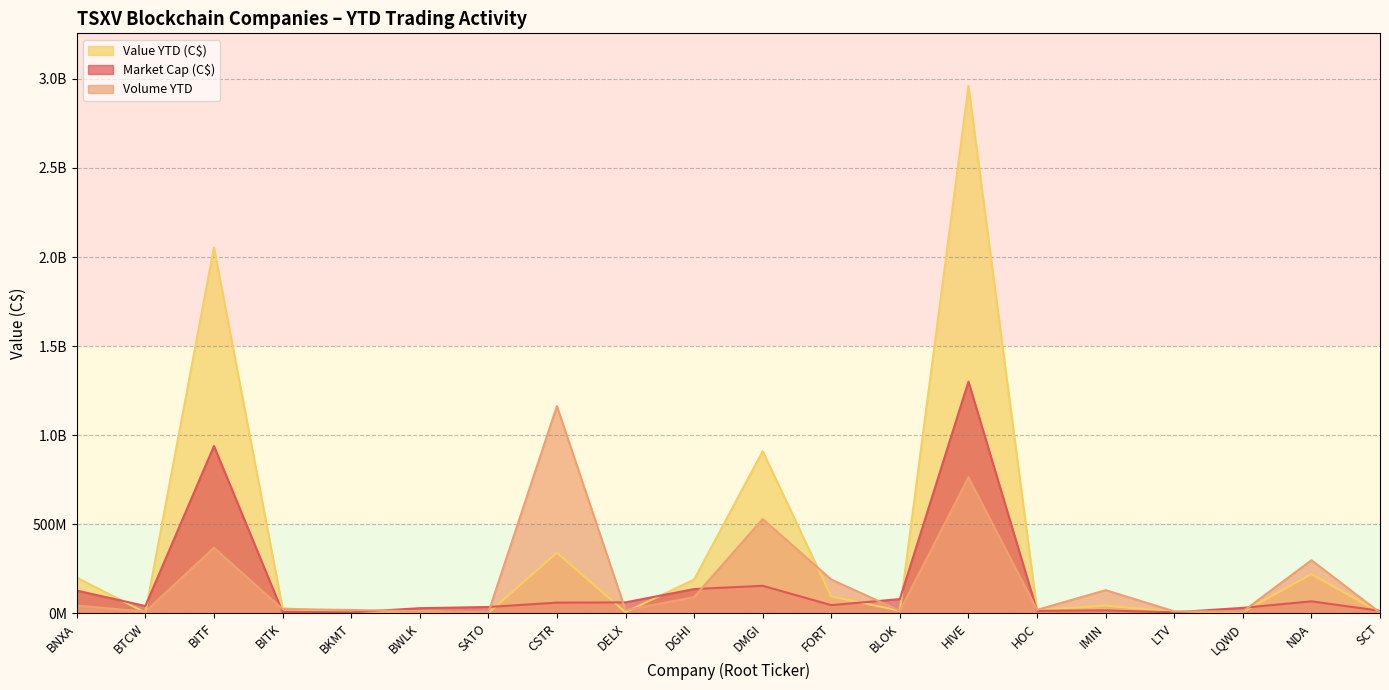

What is the value of the Value YTD (C$) point at the 9th from the left?

5270448.5